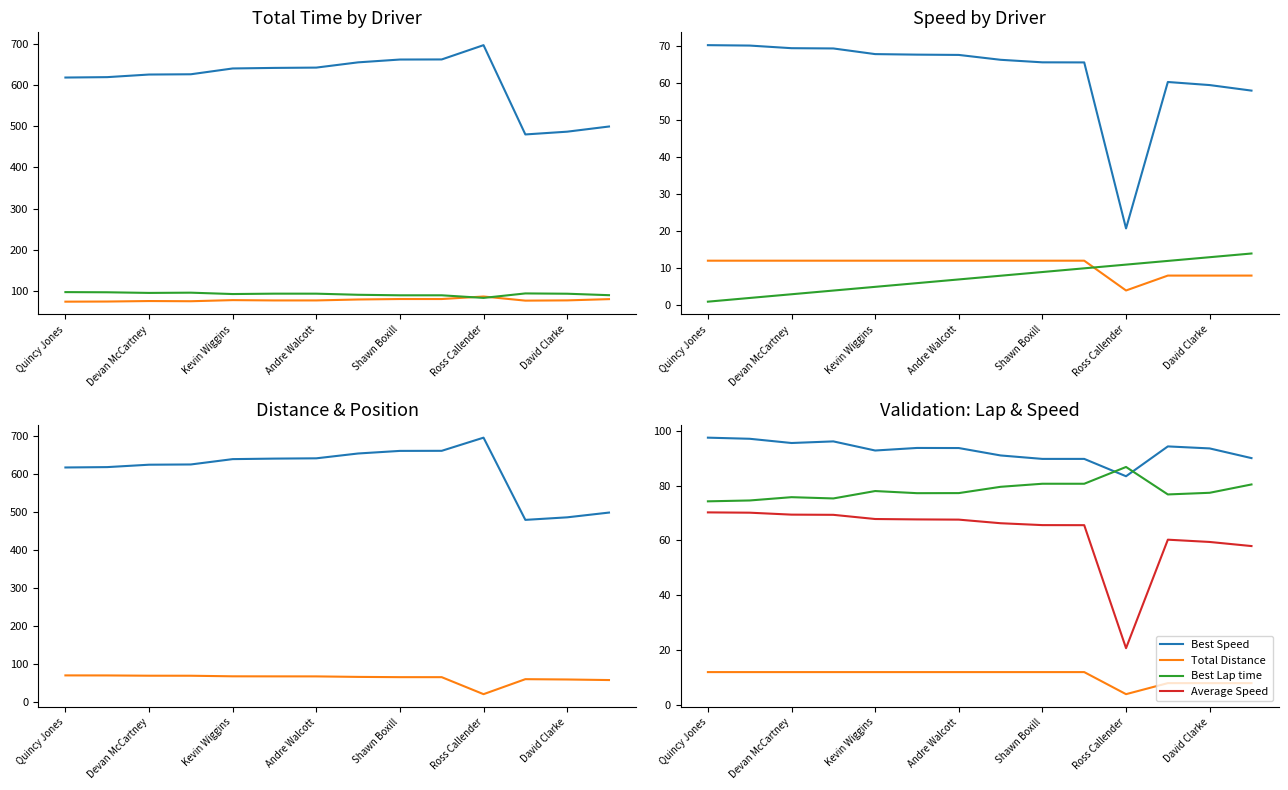

Reading right to left, what are all the values shown in this chart?

Total Time: 499.3	486.8	480.1	696.8	662.1	661.9	655.1	642.3	641.6	640.2	626.1	625.5	619.2	618.2
Best Lap time: 80.4	77.4	76.8	86.8	80.7	80.7	79.5	77.3	77.2	78.0	75.3	75.8	74.6	74.3
Best Speed: 90.0	93.5	94.3	83.4	89.7	89.7	91.0	93.7	93.7	92.8	96.1	95.5	97.0	97.4
Average Speed: 58.0	59.5	60.3	20.8	65.6	65.6	66.3	67.6	67.7	67.8	69.3	69.4	70.1	70.2
Total Distance: 8.0	8.0	8.0	4.0	12.1	12.1	12.1	12.1	12.1	12.1	12.1	12.1	12.1	12.1
Position: 14.0	13.0	12.0	11.0	10.0	9.0	8.0	7.0	6.0	5.0	4.0	3.0	2.0	1.0